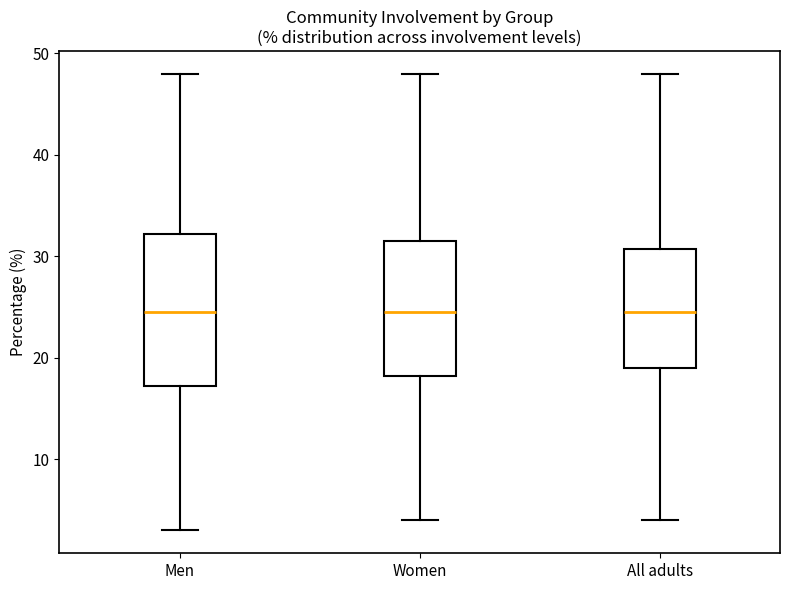

Where is the upper edge of the box for Women on the y-axis? The values are not printed on the chart, so give them approximately, as read against the axis.

32